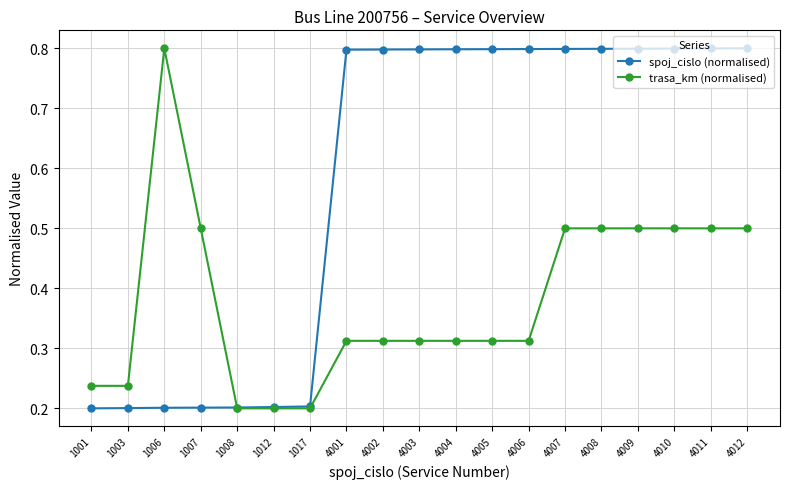

Count the trasa_km (normalised) values in the range 0 to 1.

19